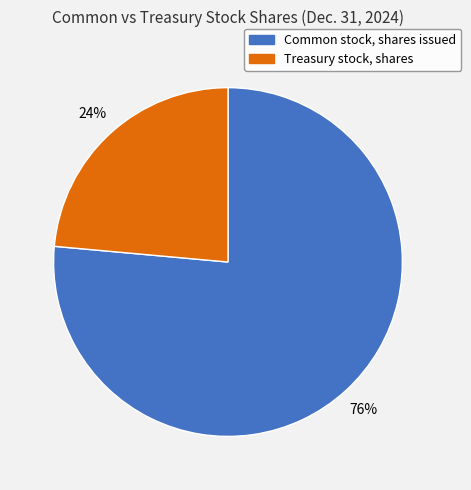

To the nearest percent, what percentage of the pie is Treasury stock, shares?

24%